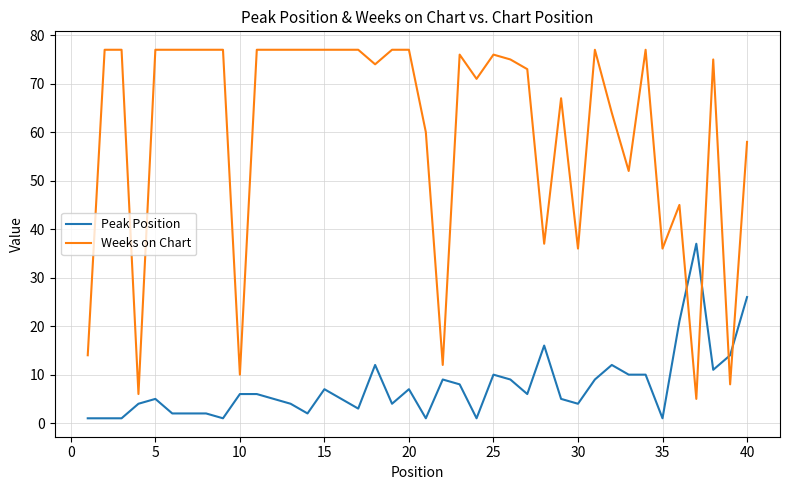

Which series has the largest range (max minus min)?

Weeks on Chart